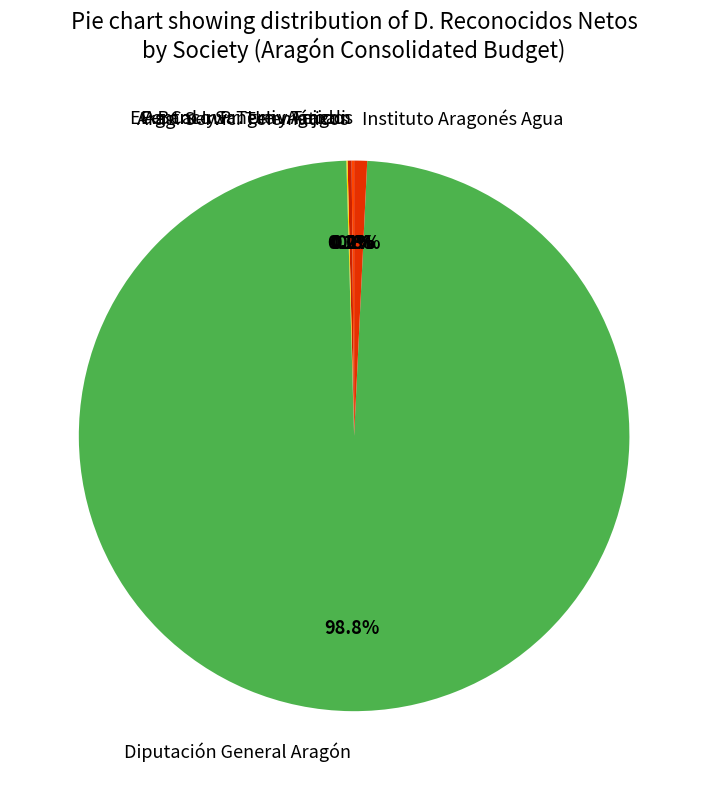

Is it true that Instituto Aragonés Agua is 10% of the pie?

False